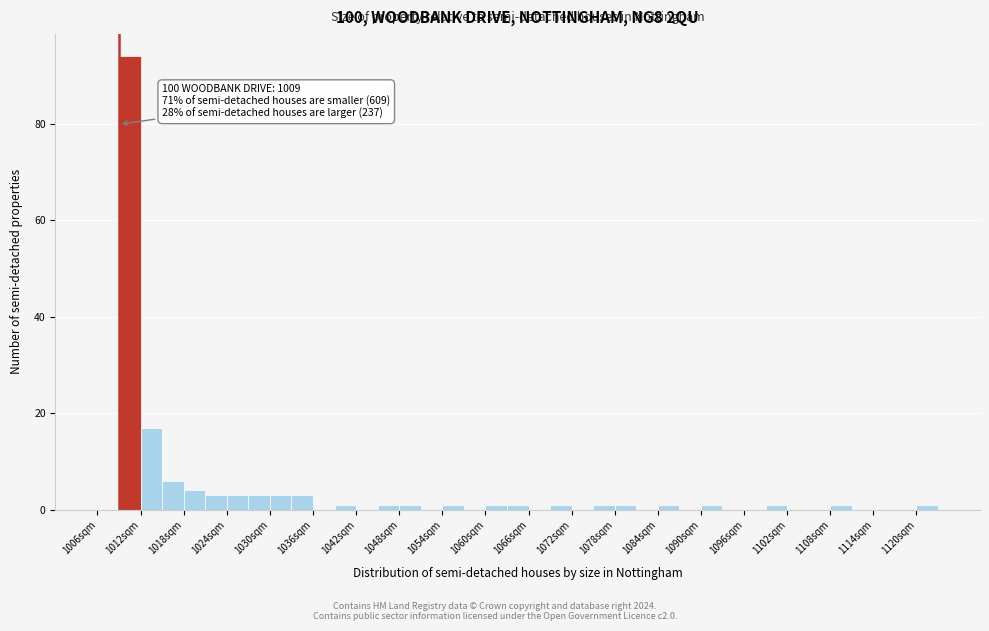

Read against the x-axis, roughly where is the centre of the tallest bar?

1011